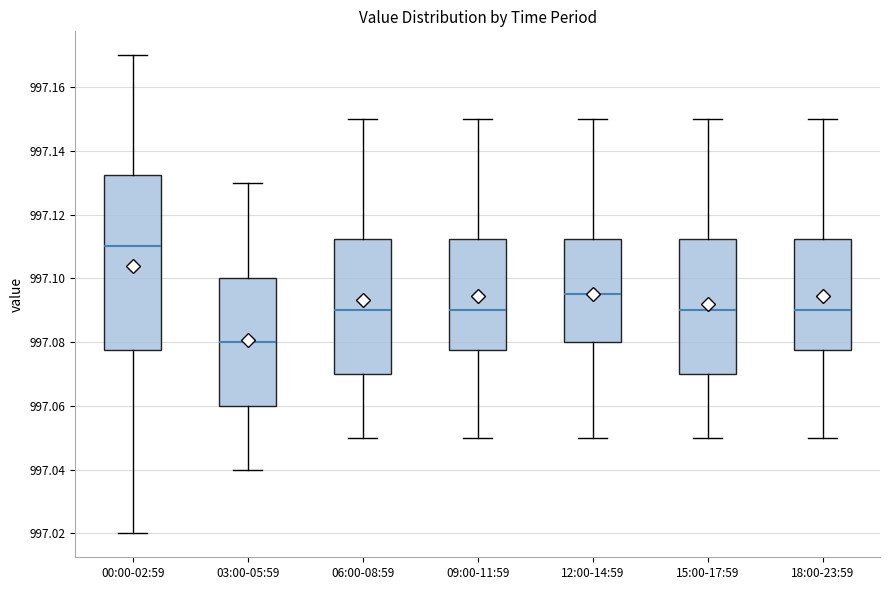

Which box has the lowest median line?

03:00-05:59